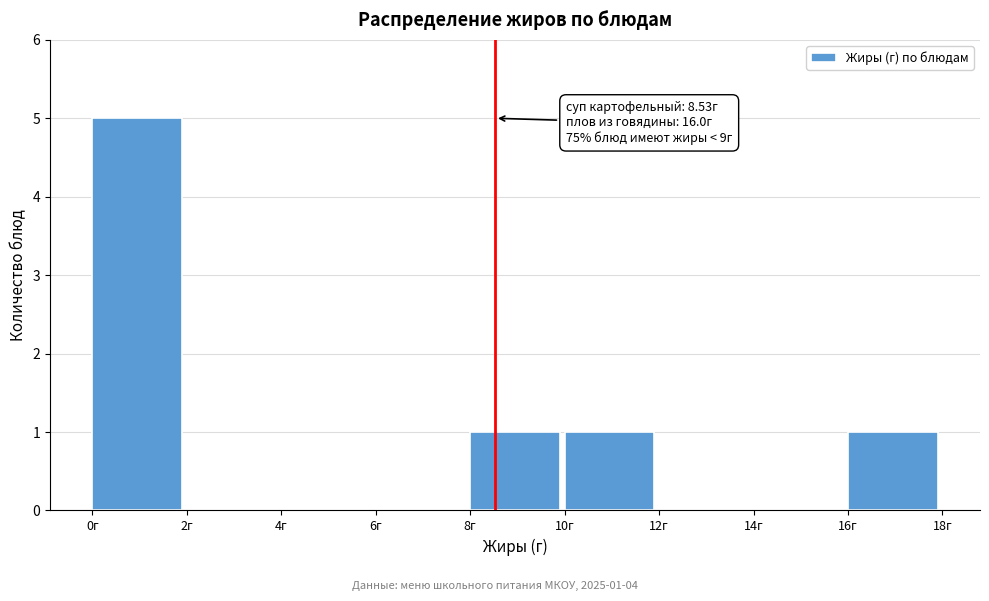

Which range on the x-axis has the tallest bar?

0 to 2